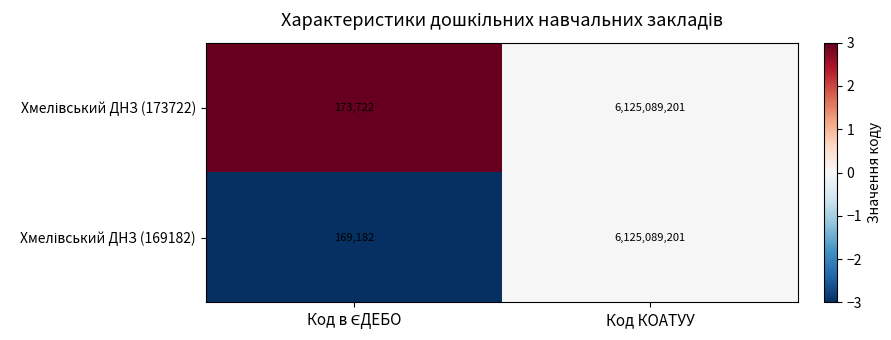

At which category is the sum across all series the highest?

Код КОАТУУ